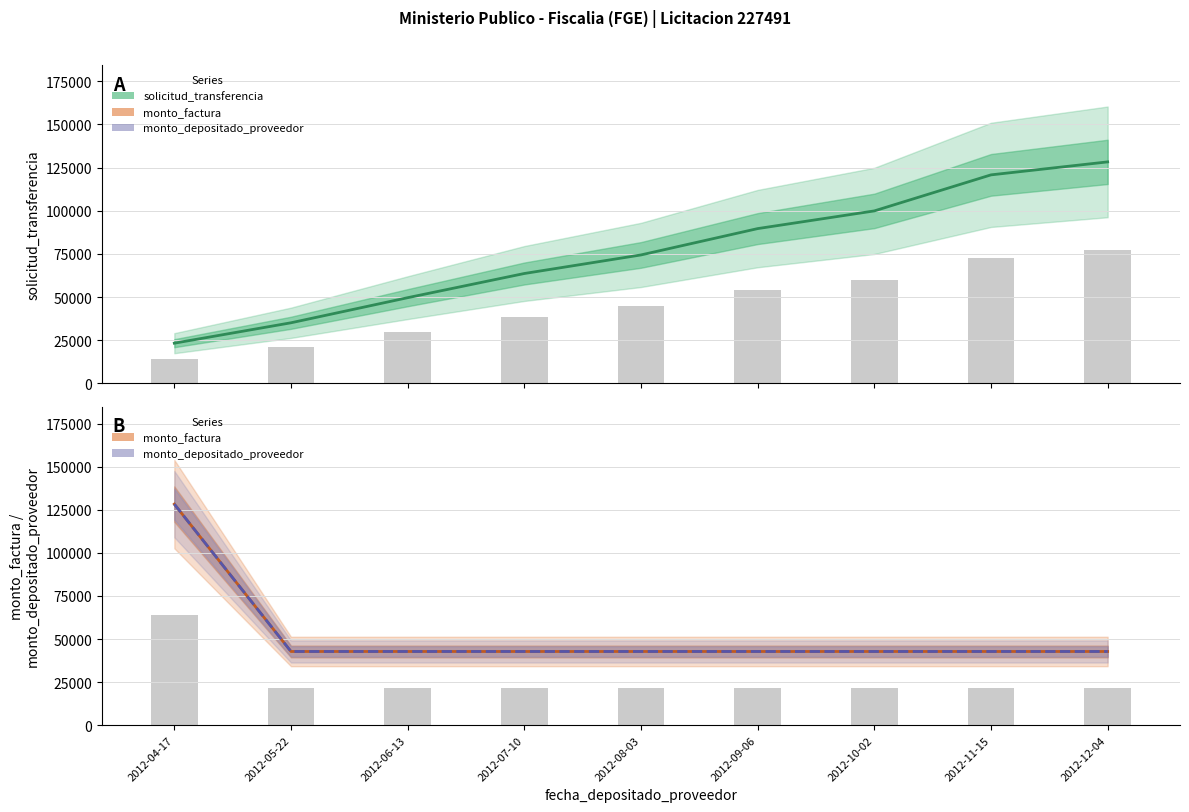

What is the sum of the monto_factura values at 2012-06-13 and 2012-12-04?

85551.3